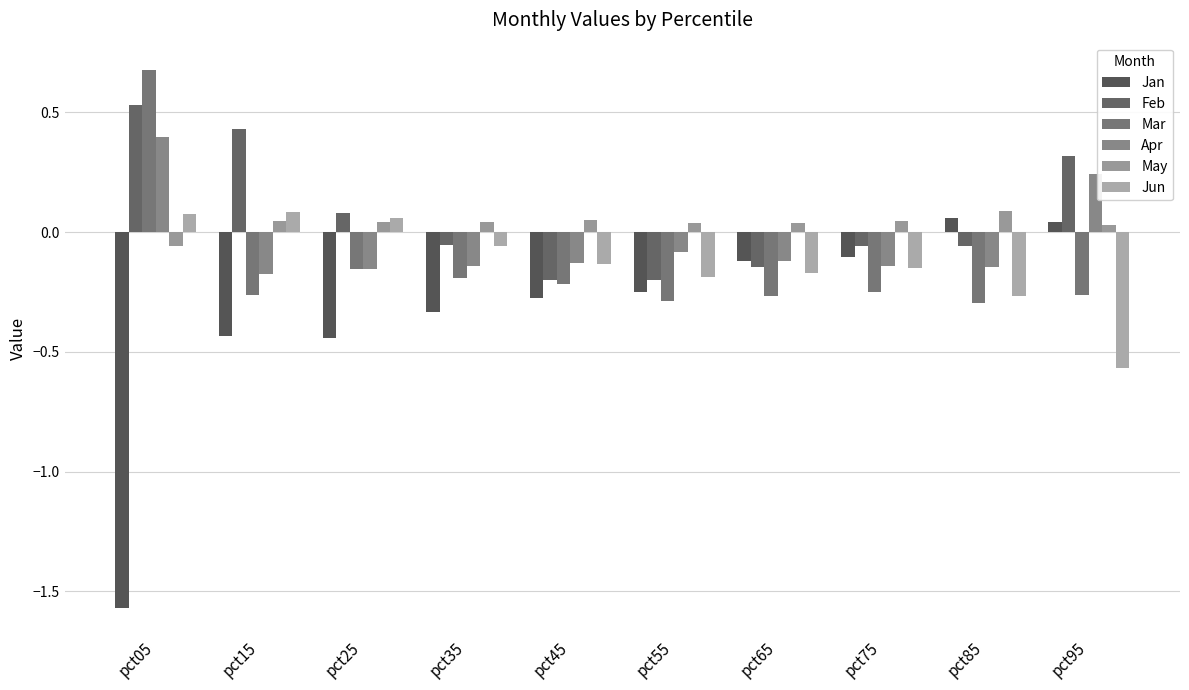

Rank the series by their maximum value, from highest to lowest.

Mar, Feb, Apr, May, Jun, Jan